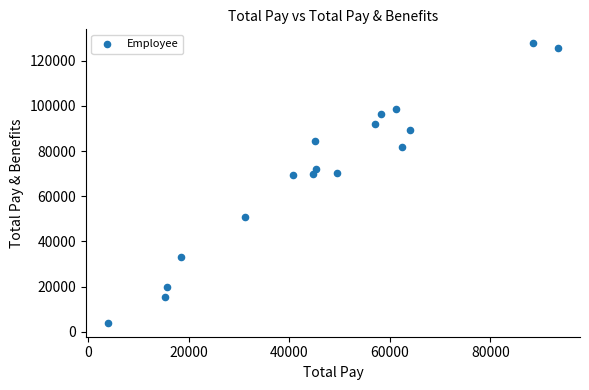

What is the range of X values (max minus min)?

89340